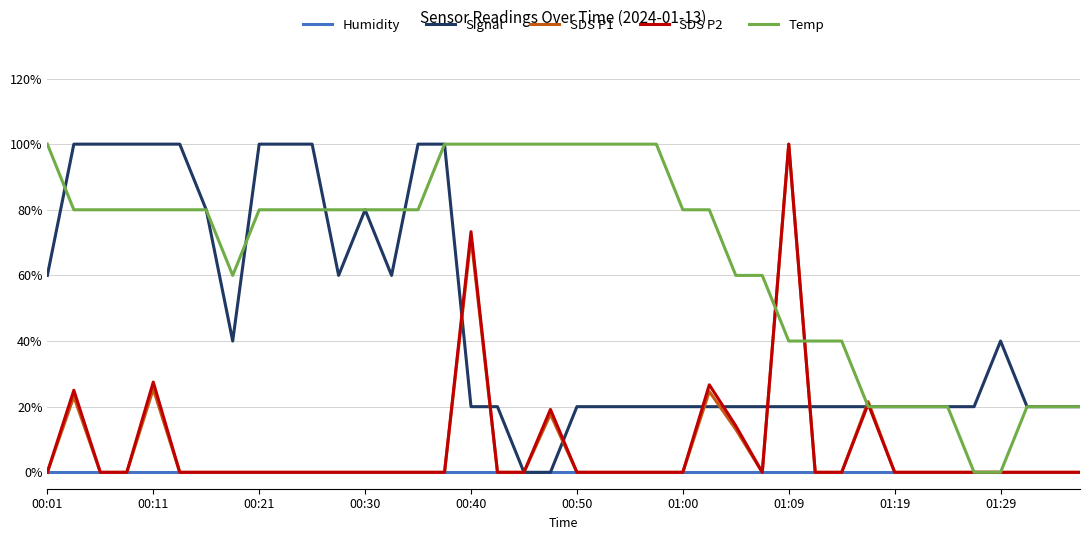

Which series has the largest total across all categories?

Temp